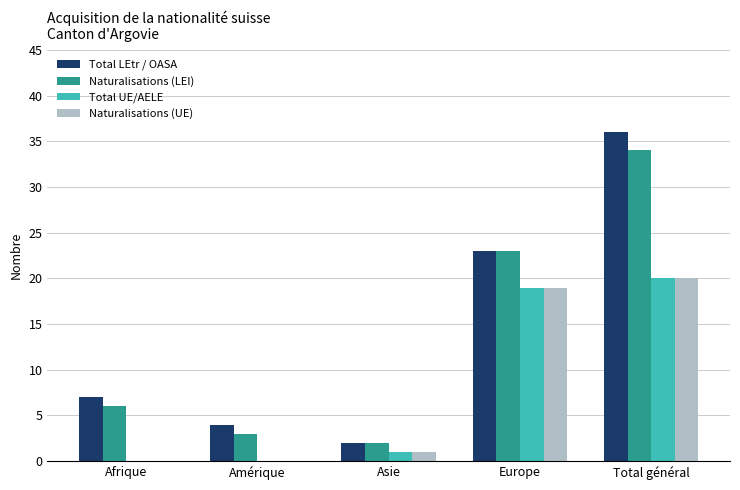

What is the maximum value for Total UE/AELE?

20